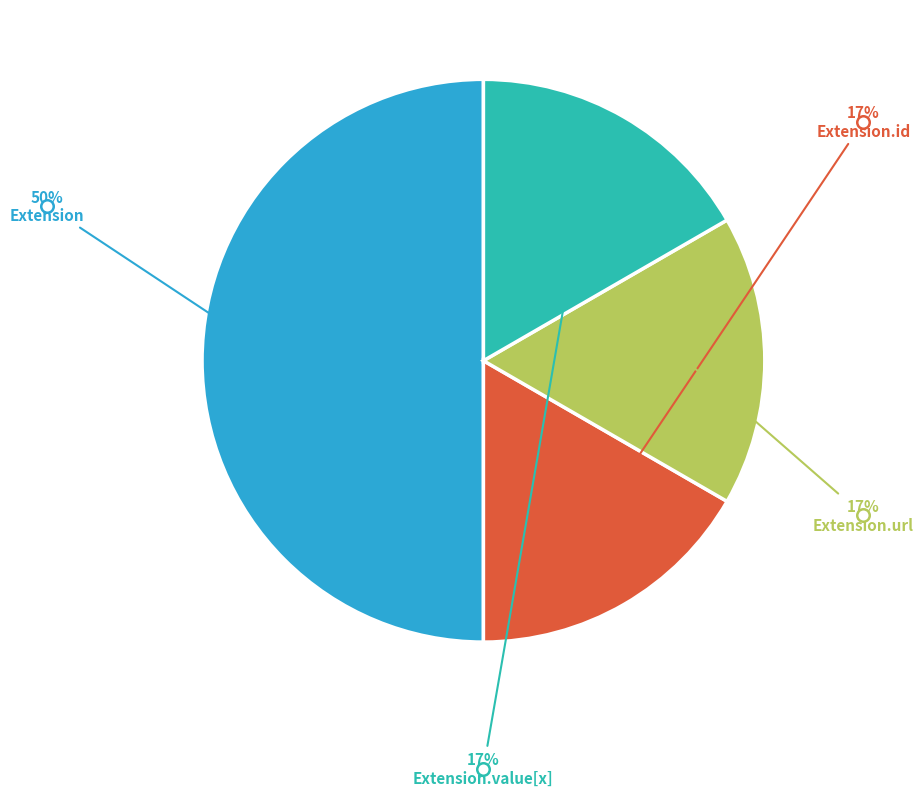

To the nearest percent, what is the difference between the largest and smallest slice percentages?

33%